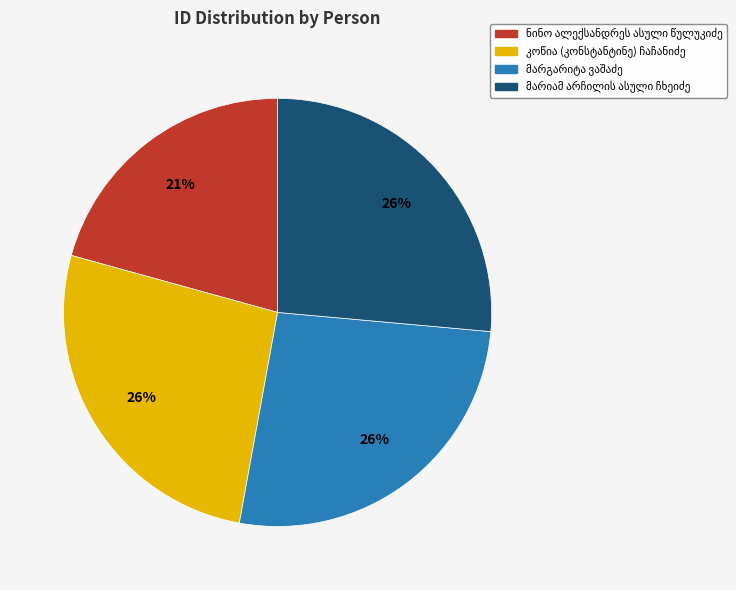

To the nearest percent, what is the average slice percentage?

25%